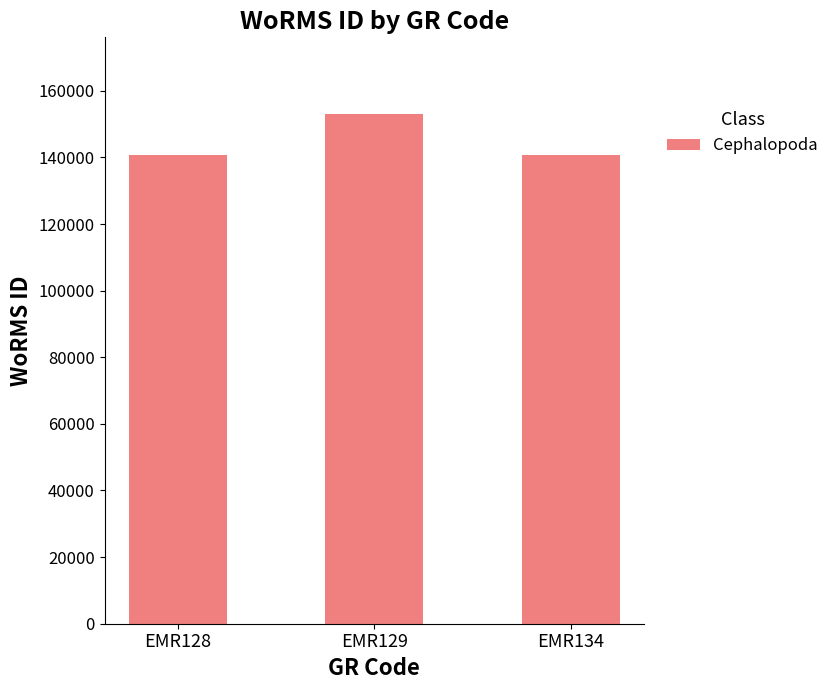

Where is the data nearest to the value 146854?

EMR134